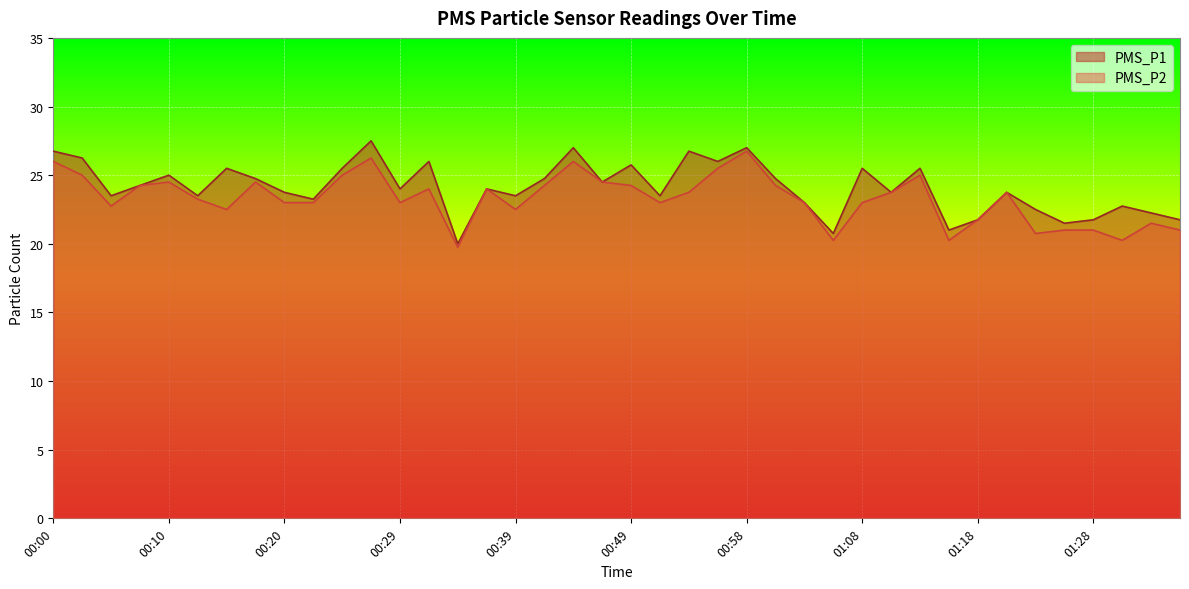

List the labels in order of PMS_P2 value, largest first.

00:58, 00:27, 00:00, 00:44, 00:56, 00:02, 00:24, 01:13, 00:10, 00:17, 00:46, 00:07, 00:41, 00:49, 01:01, 00:32, 00:37, 00:54, 01:11, 01:20, 00:12, 00:20, 00:22, 00:29, 00:51, 01:03, 01:08, 00:05, 00:15, 00:39, 01:18, 01:32, 01:25, 01:28, 01:35, 01:23, 01:06, 01:15, 01:30, 00:34